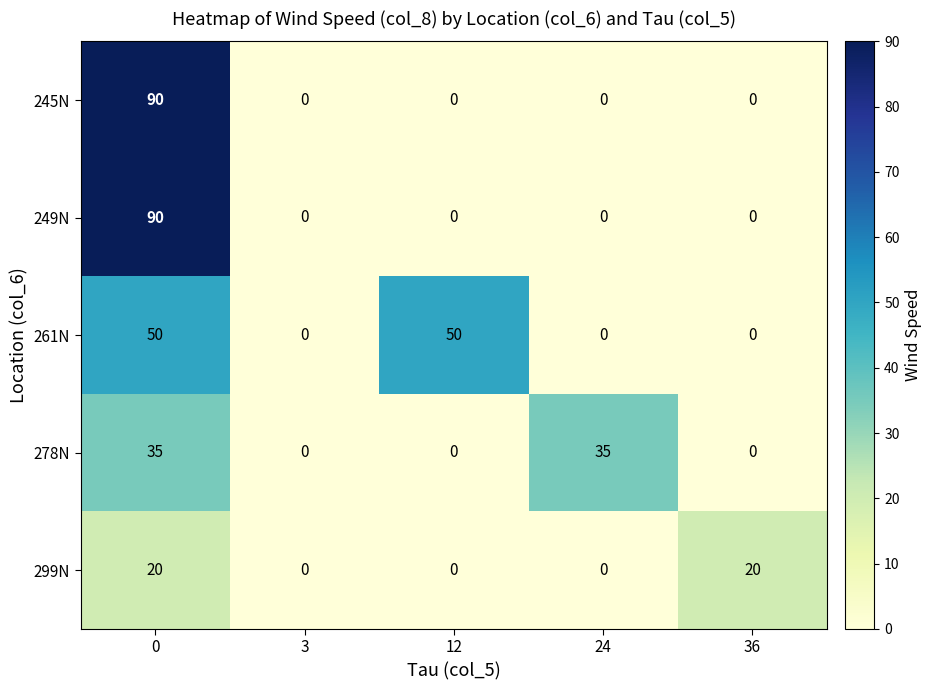

Count the number of data series in this chart.

5